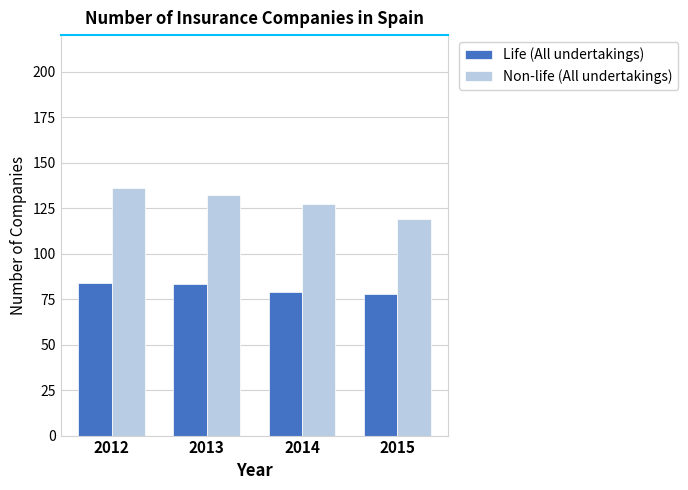

Which series changed the most between 2012 and 2013?

Non-life (All undertakings)